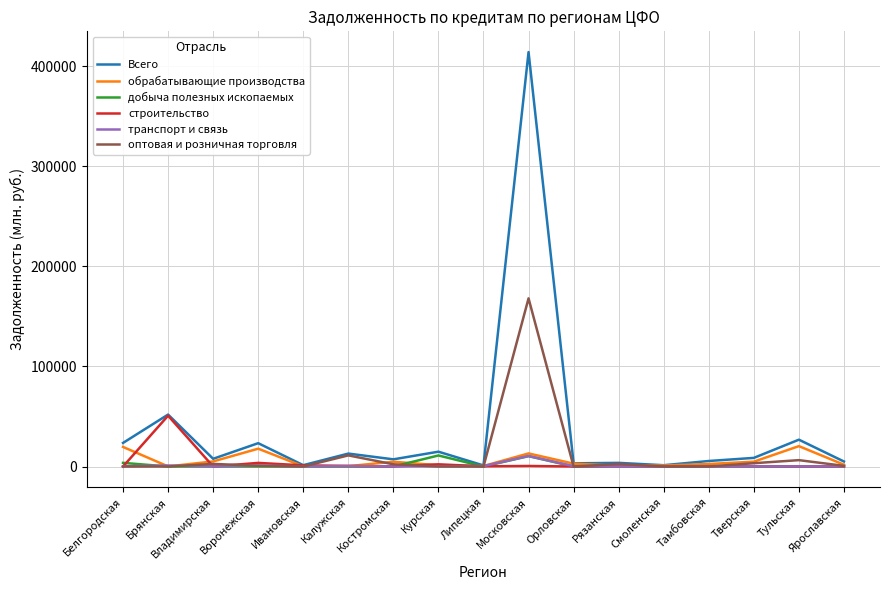

Which series has the widest spread of values?

Всего